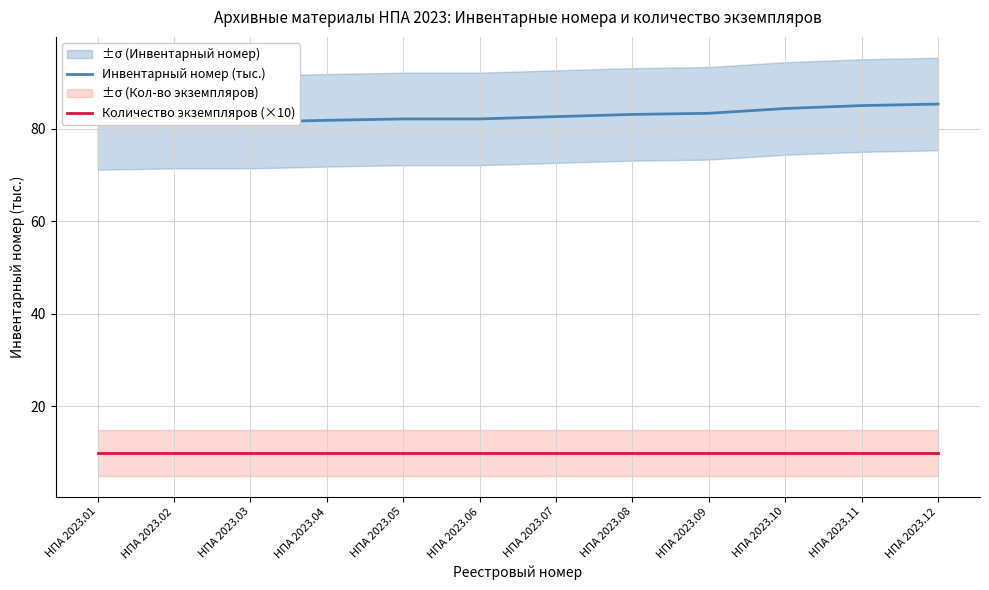

The Инвентарный номер (тыс.) series shows 27.9 at НПА 2023.10. True or false?

False